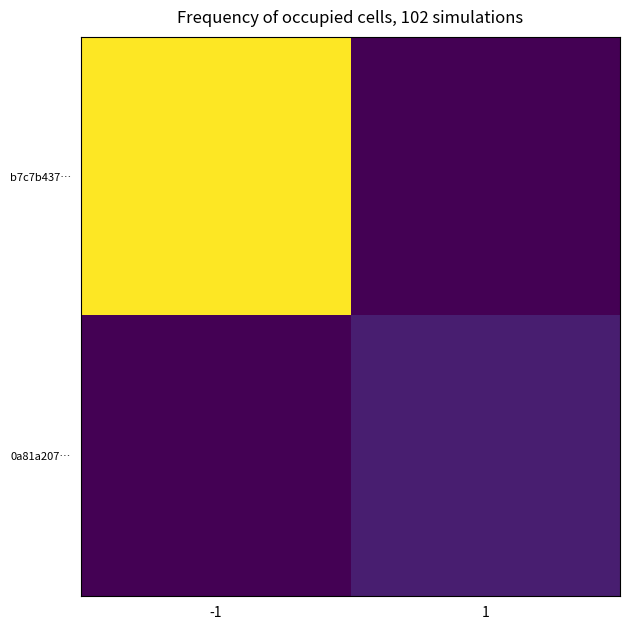

Between -1 and 1, which is larger?

-1